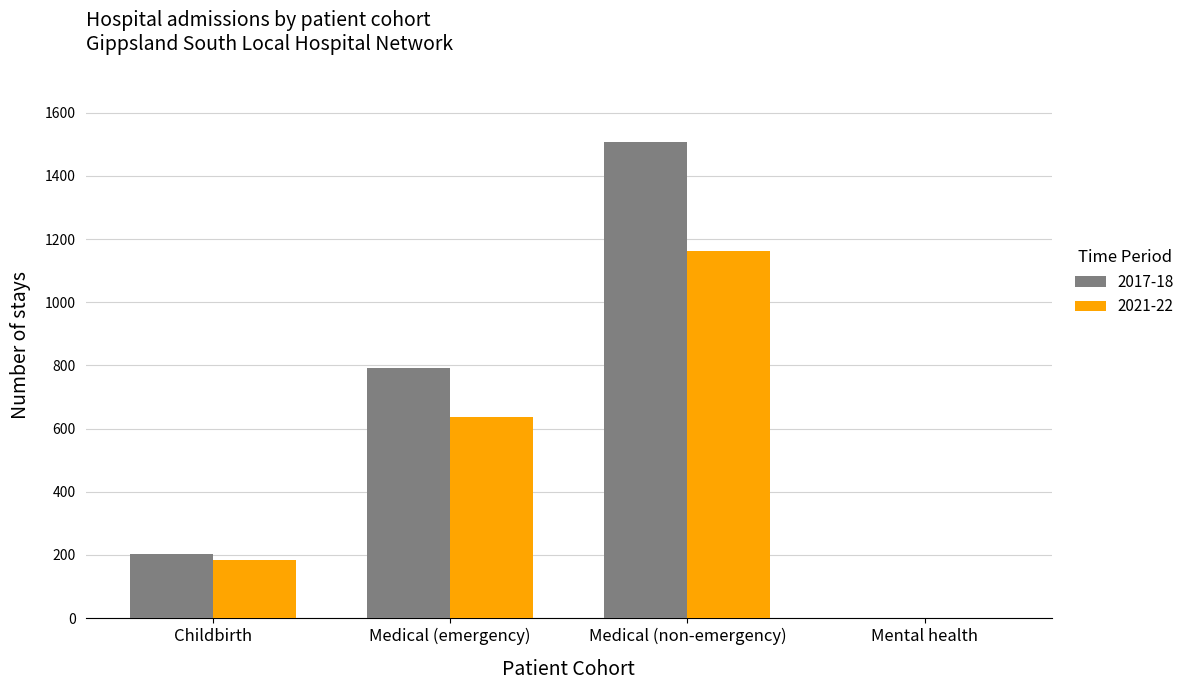

Which category has the highest value in the 2021-22 series?

Medical (non-emergency)